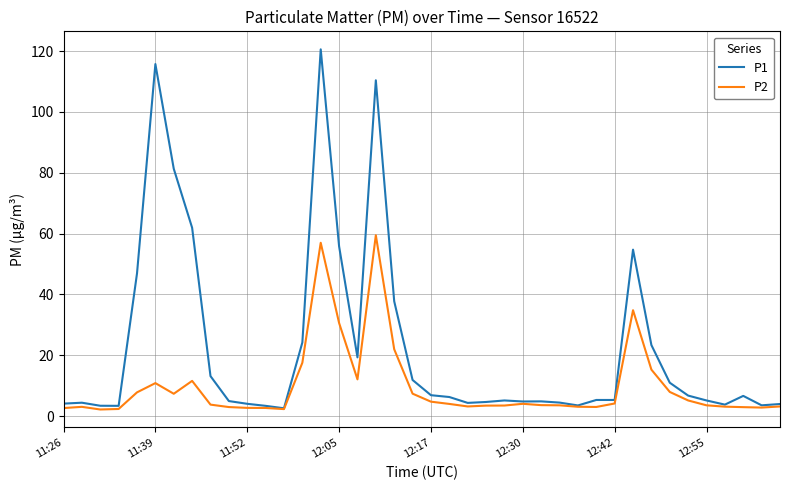

Which series has the largest total across all categories?

P1